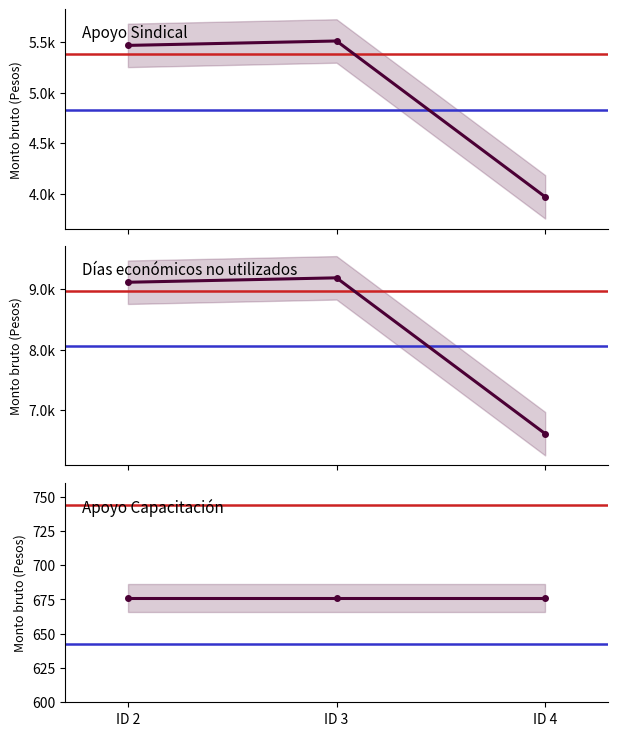

Is the value of Apoyo Sindical at ID 4 greater than the value of Apoyo Capacitación at ID 3?

Yes